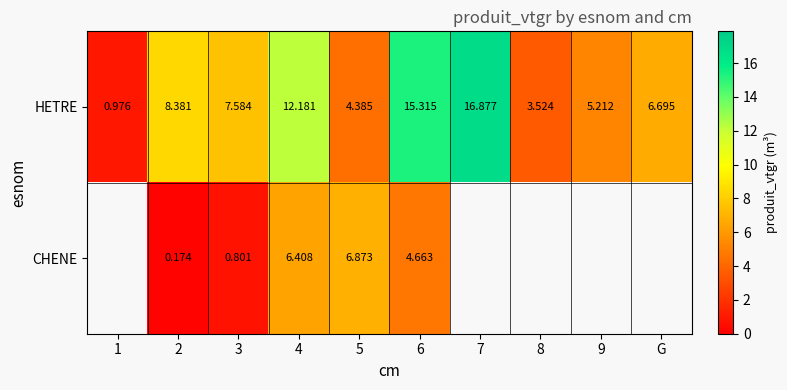

What is the difference between the maximum and minimum values in the HETRE series?

15.9